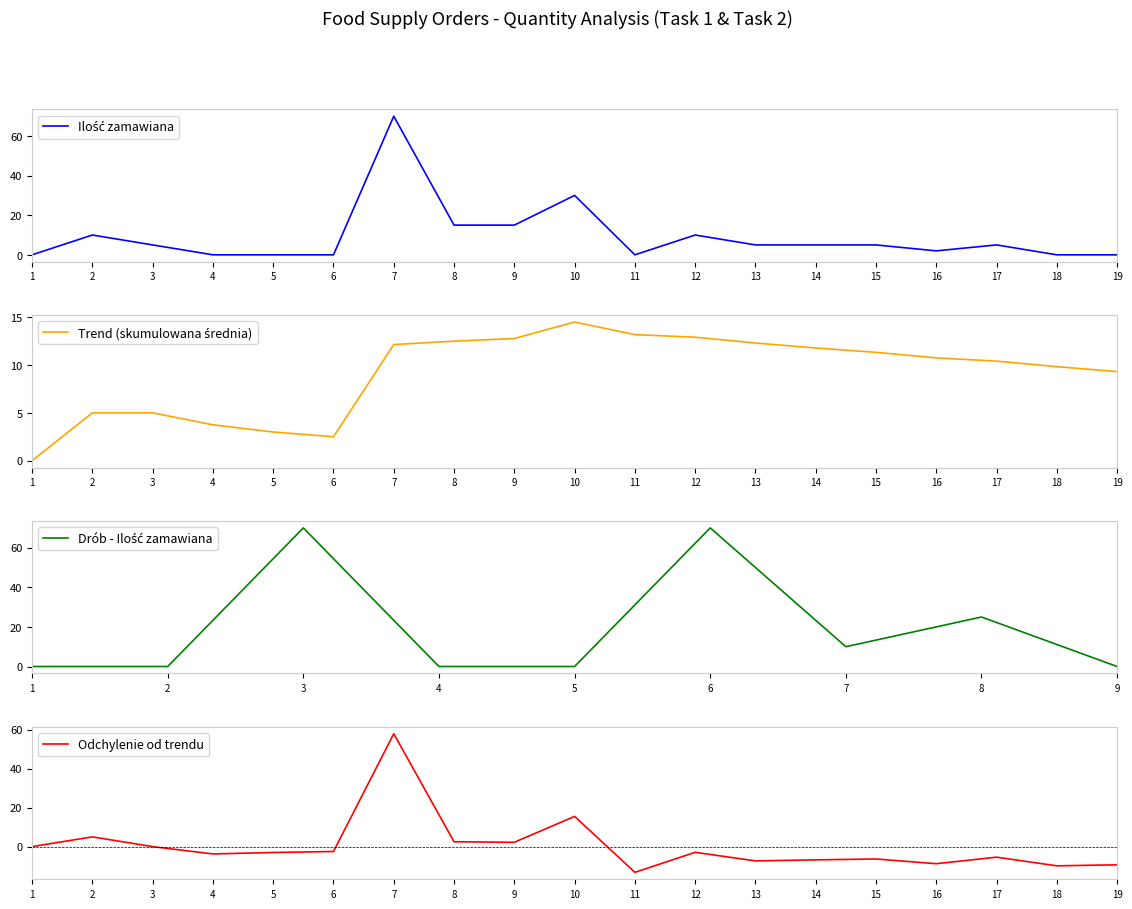

True or false: cena jedn. brutto has more than 0 points higher than both neighbors.

False